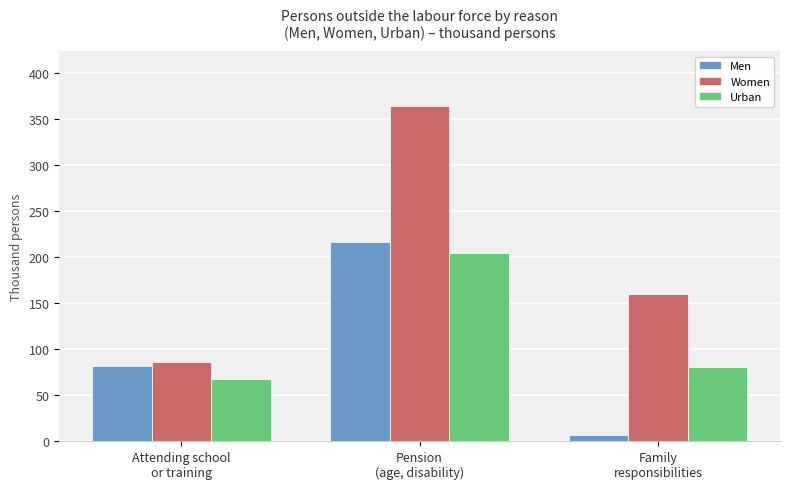

What are all the series names shown in the legend?

Men, Women, Urban